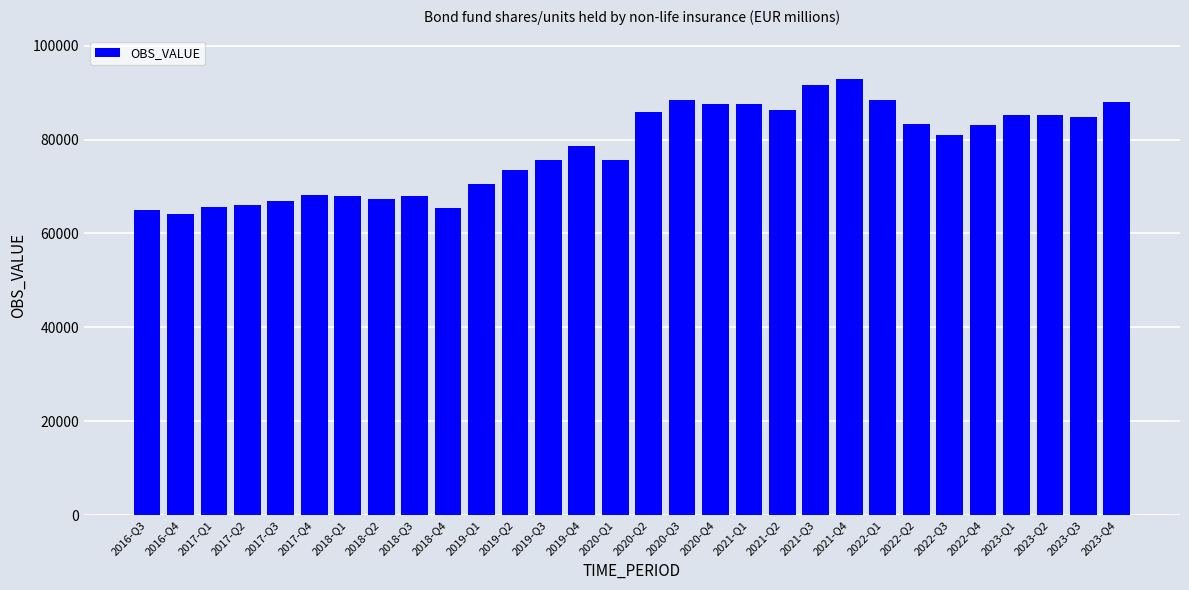

How many bars are there in total?

30